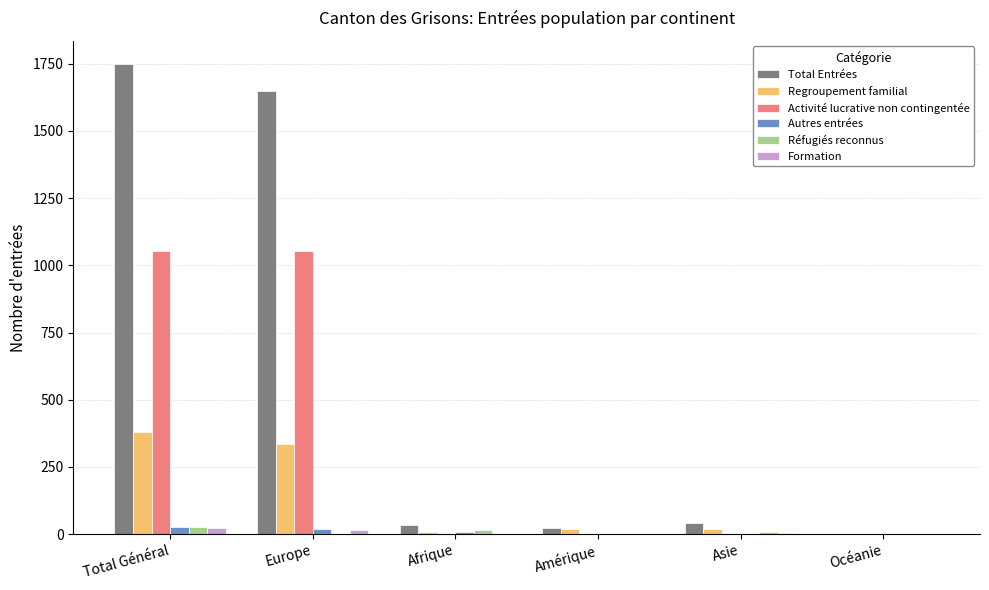

Is the value of Formation at Océanie greater than the value of Total Entrées at Asie?

No